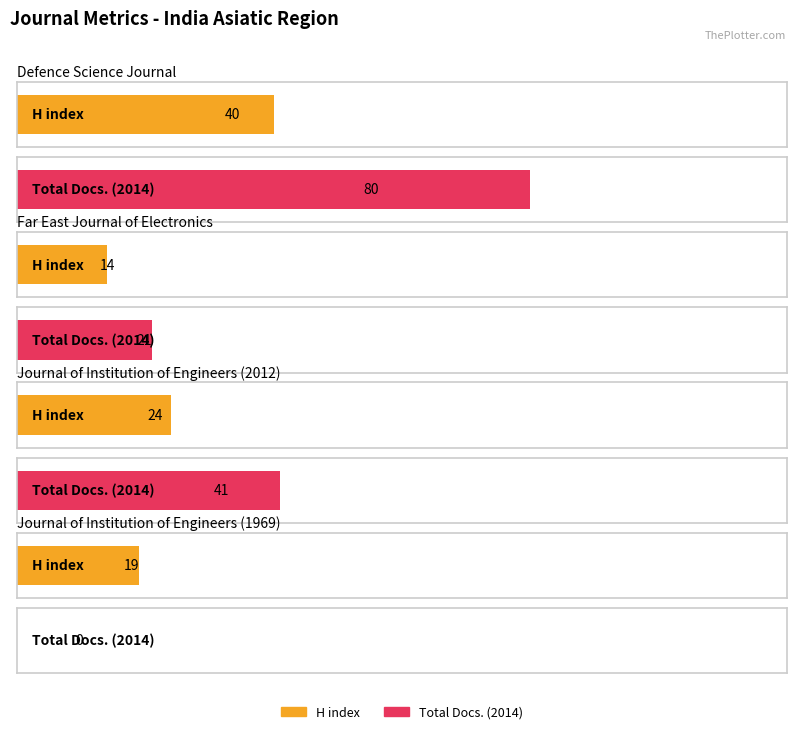

How many series are shown in this chart?

2